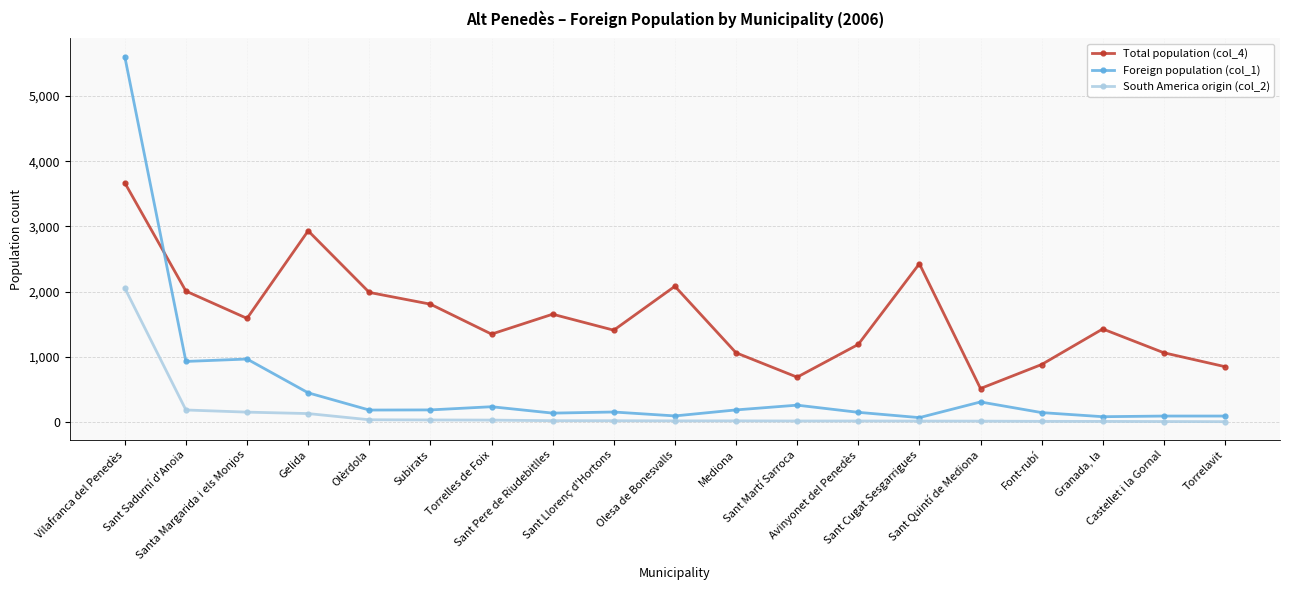

At Avinyonet del Penedès, list the series in order from largest to smallest.

Total population (col_4), Foreign population (col_1), South America origin (col_2)